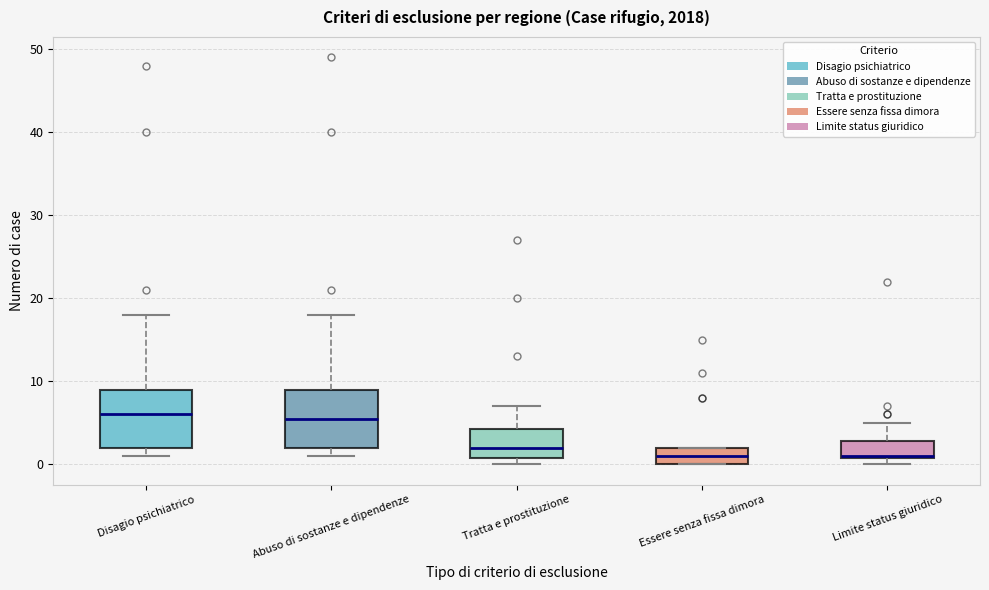

Where is the lower edge of the box for Disagio psichiatrico on the y-axis? The values are not printed on the chart, so give them approximately, as read against the axis.

2